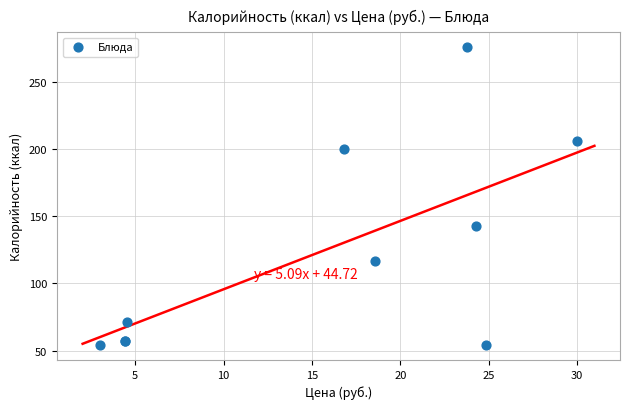

What Y value in the scatter plot is closest to 165?

143